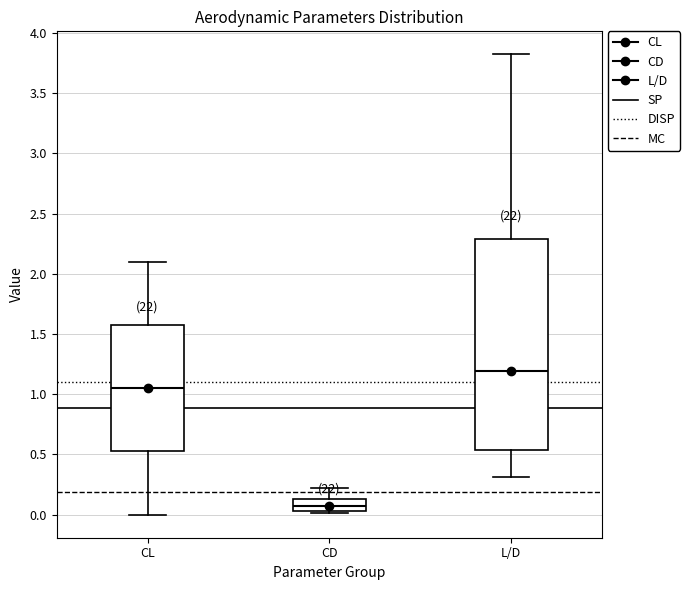

Which box has the lowest median line?

CD